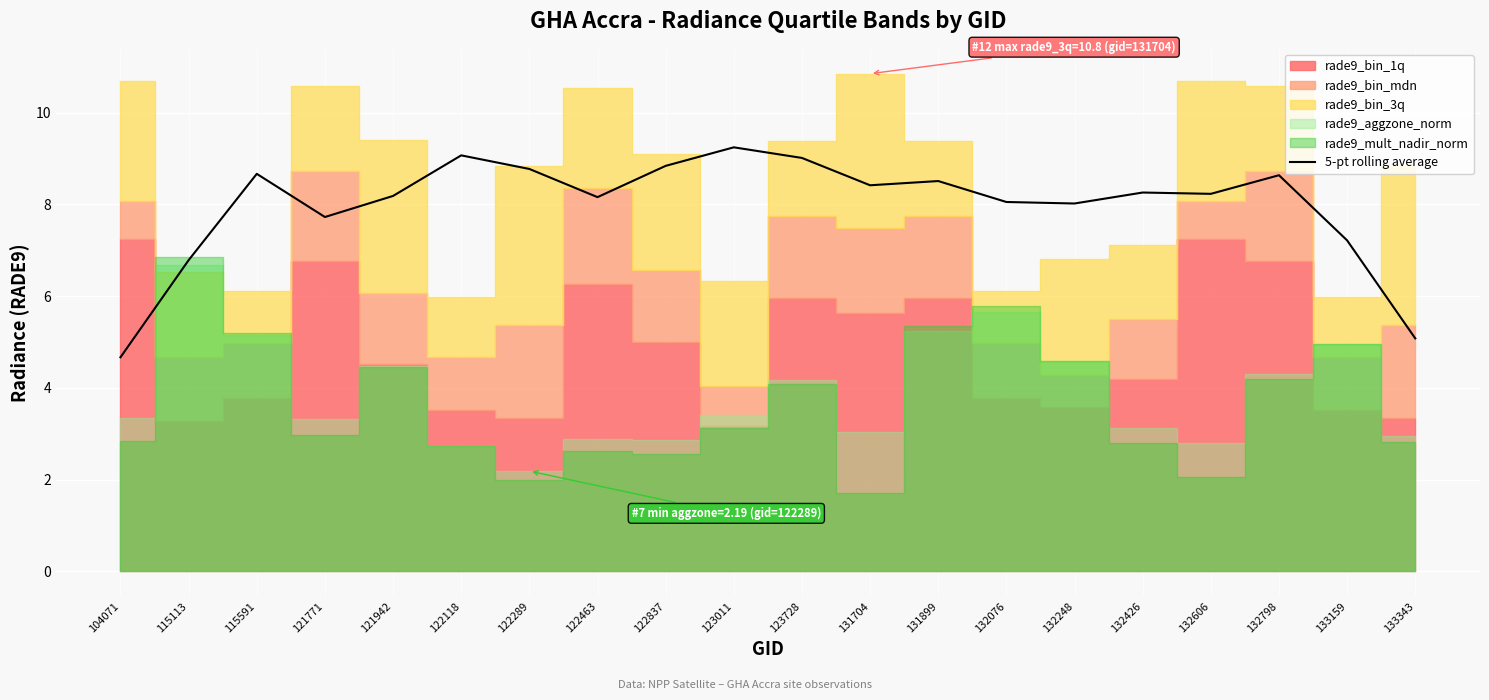

What is the minimum value for 5-pt rolling average?

4.7